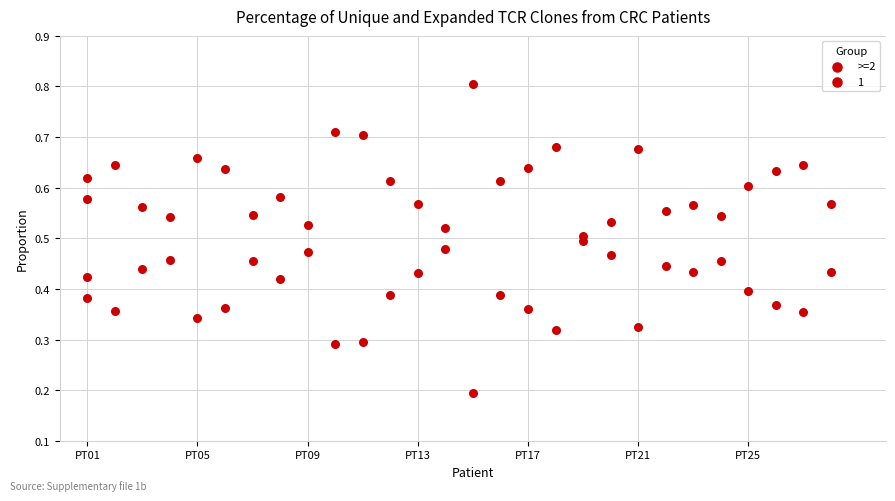

Count the number of points in this scatter plot.

58